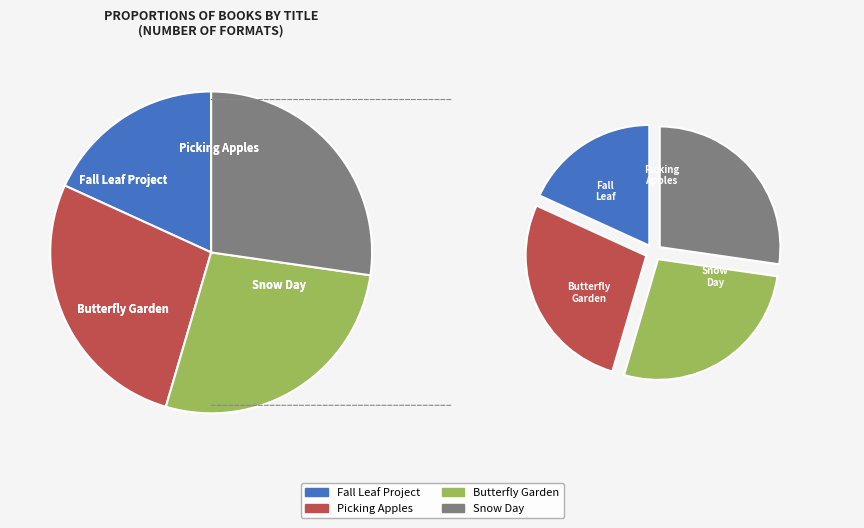

Between Fall Leaf Project and Picking Apples, which is larger?

Picking Apples